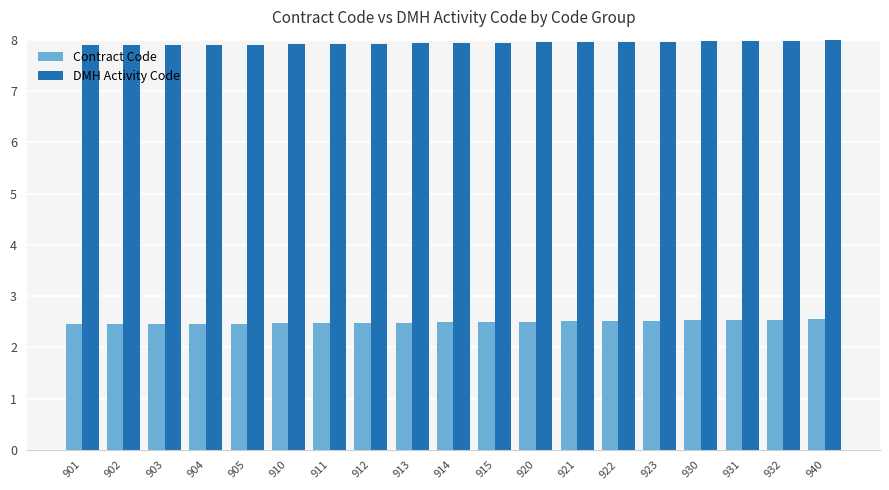

What is the sum of the DMH Activity Code values at 905 and 920?

15.9